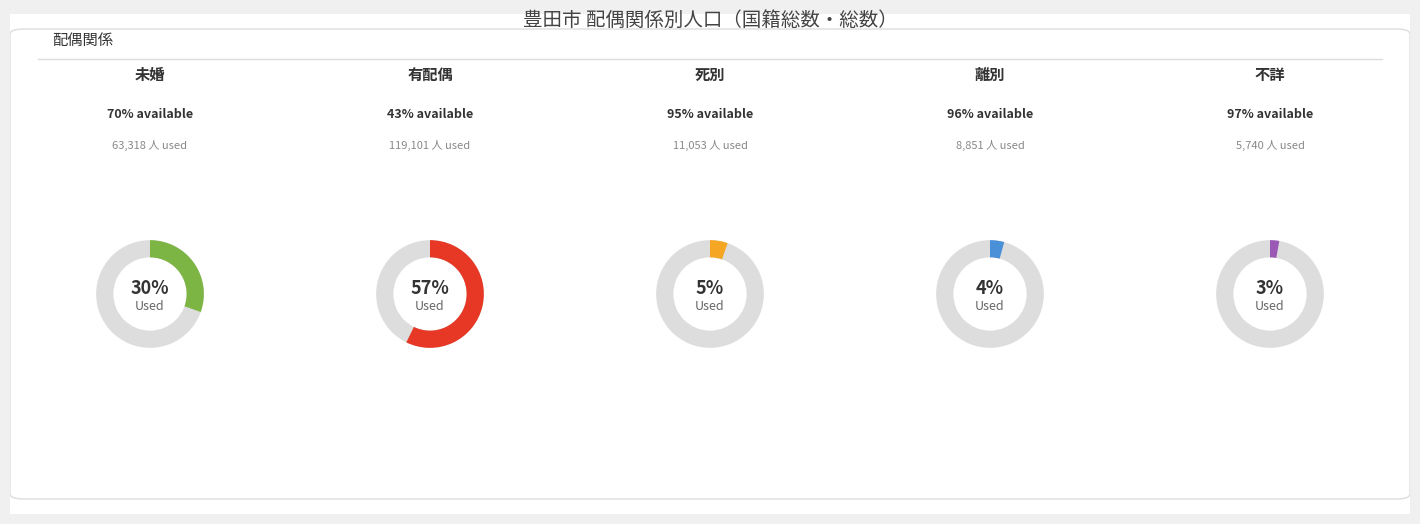

Which slice is the smallest?

5_配偶関係「不詳」